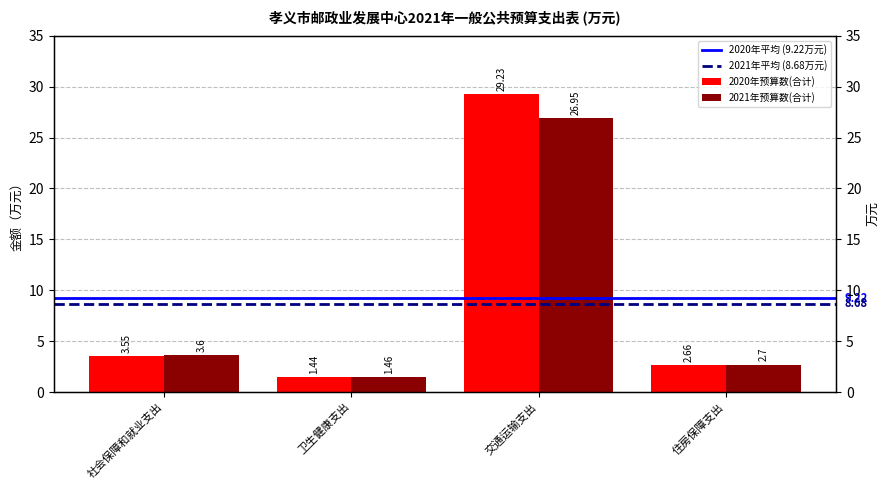

Which series has the widest spread of values?

2020年预算数(合计)